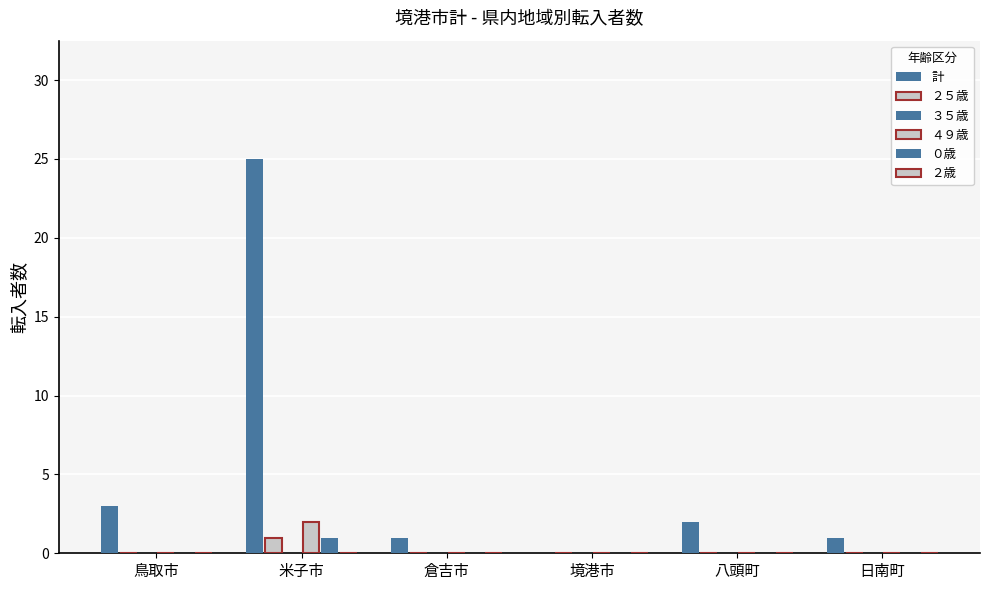

Are the bars grouped side by side (vs. stacked)?

Yes